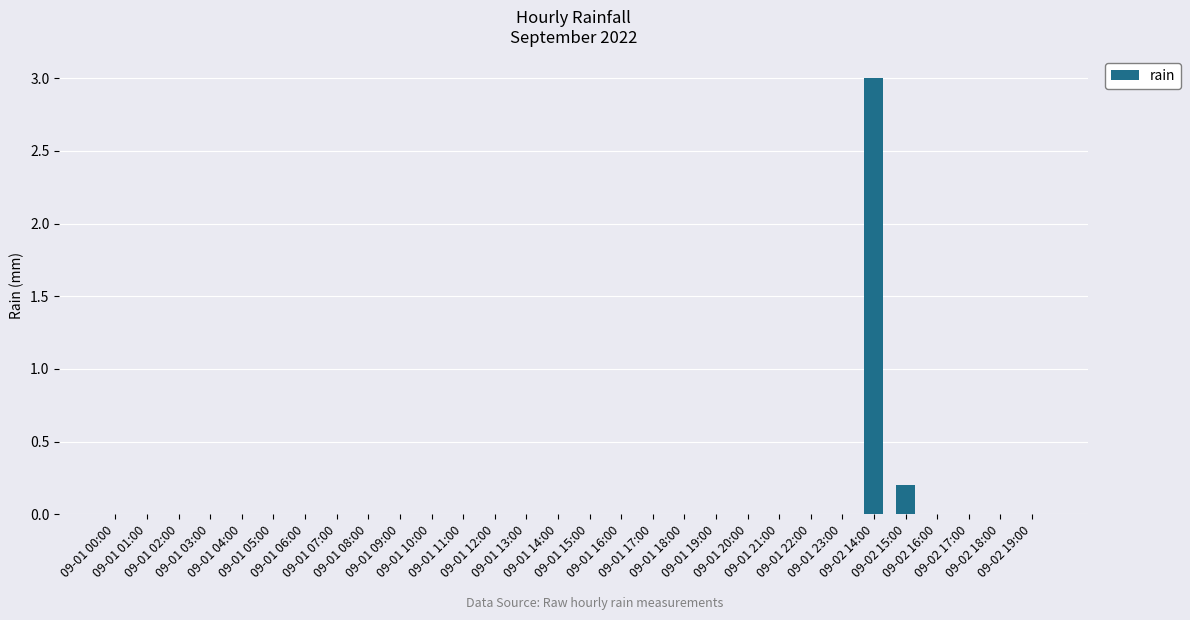

What is the sum of all values?

3.2